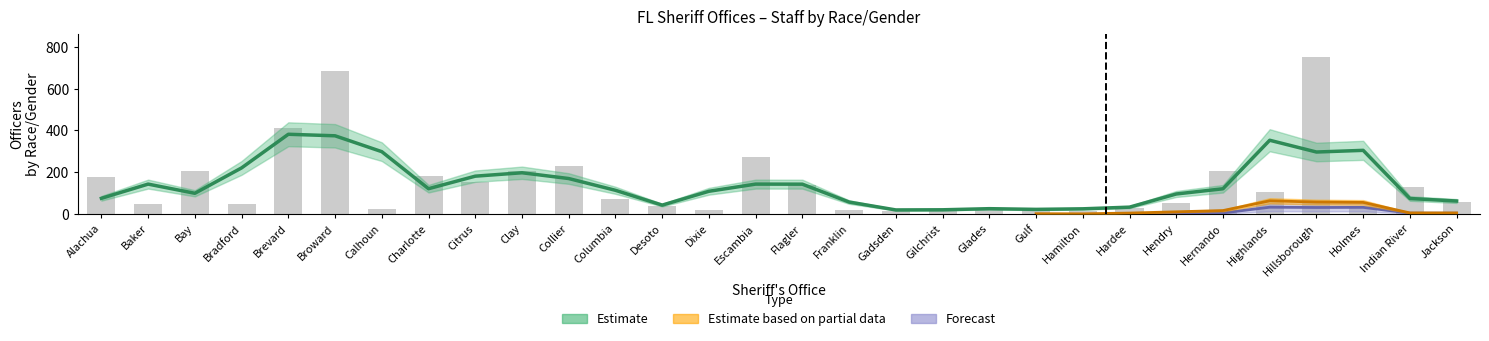

Does the chart contain any negative values?

No